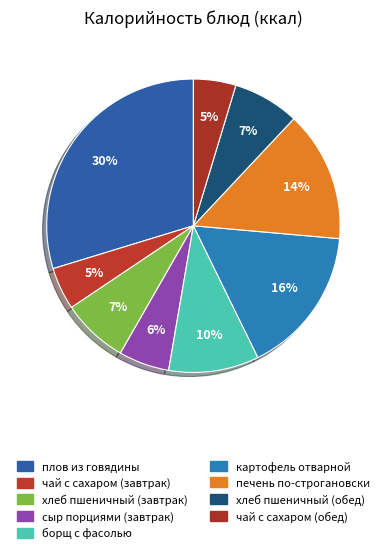

To the nearest percent, what percentage of the pie is сыр порциями (завтрак)?

6%